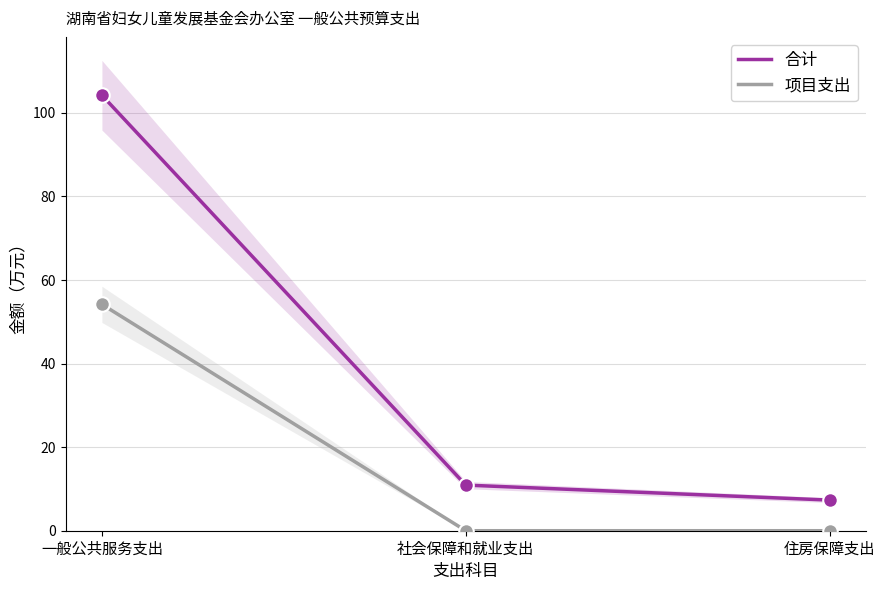

At how many categories does at least one series exceed 89?

1